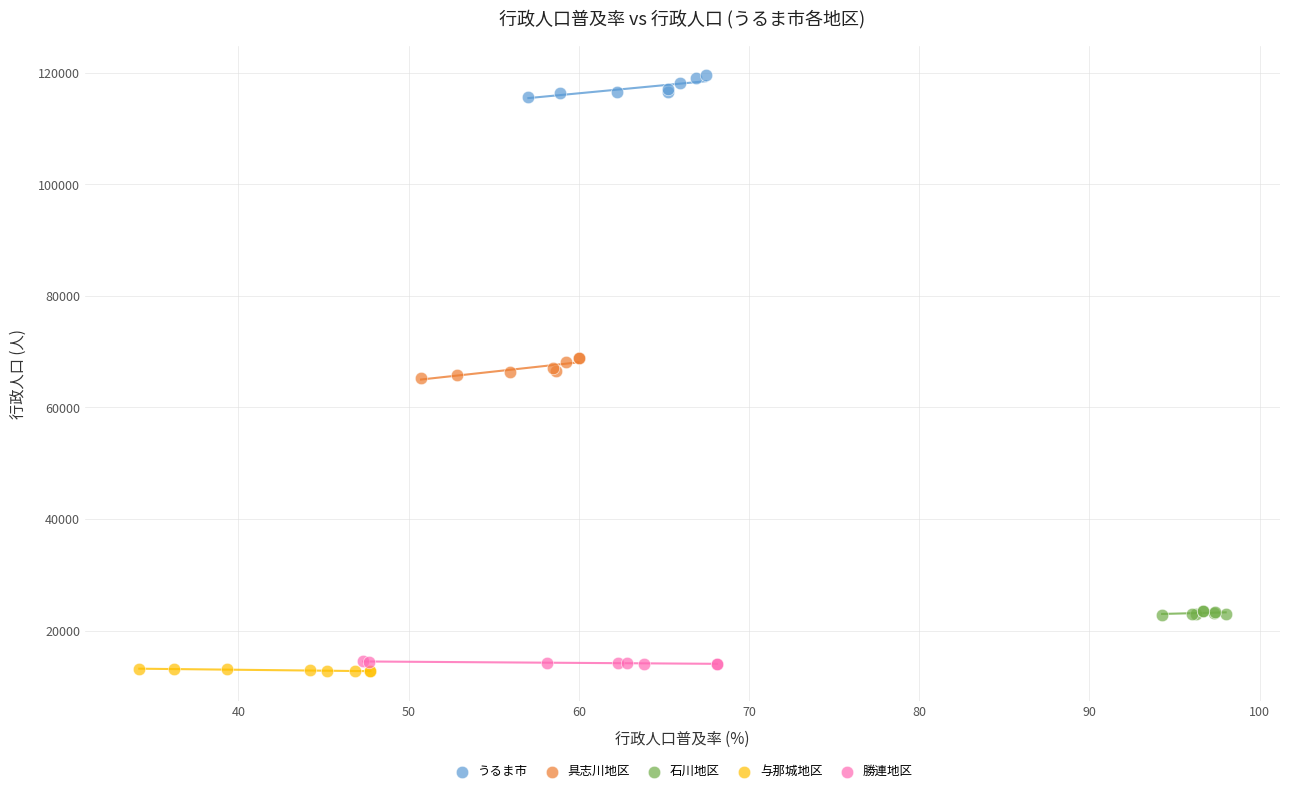

Which series reaches the maximum Y coordinate?

うるま市